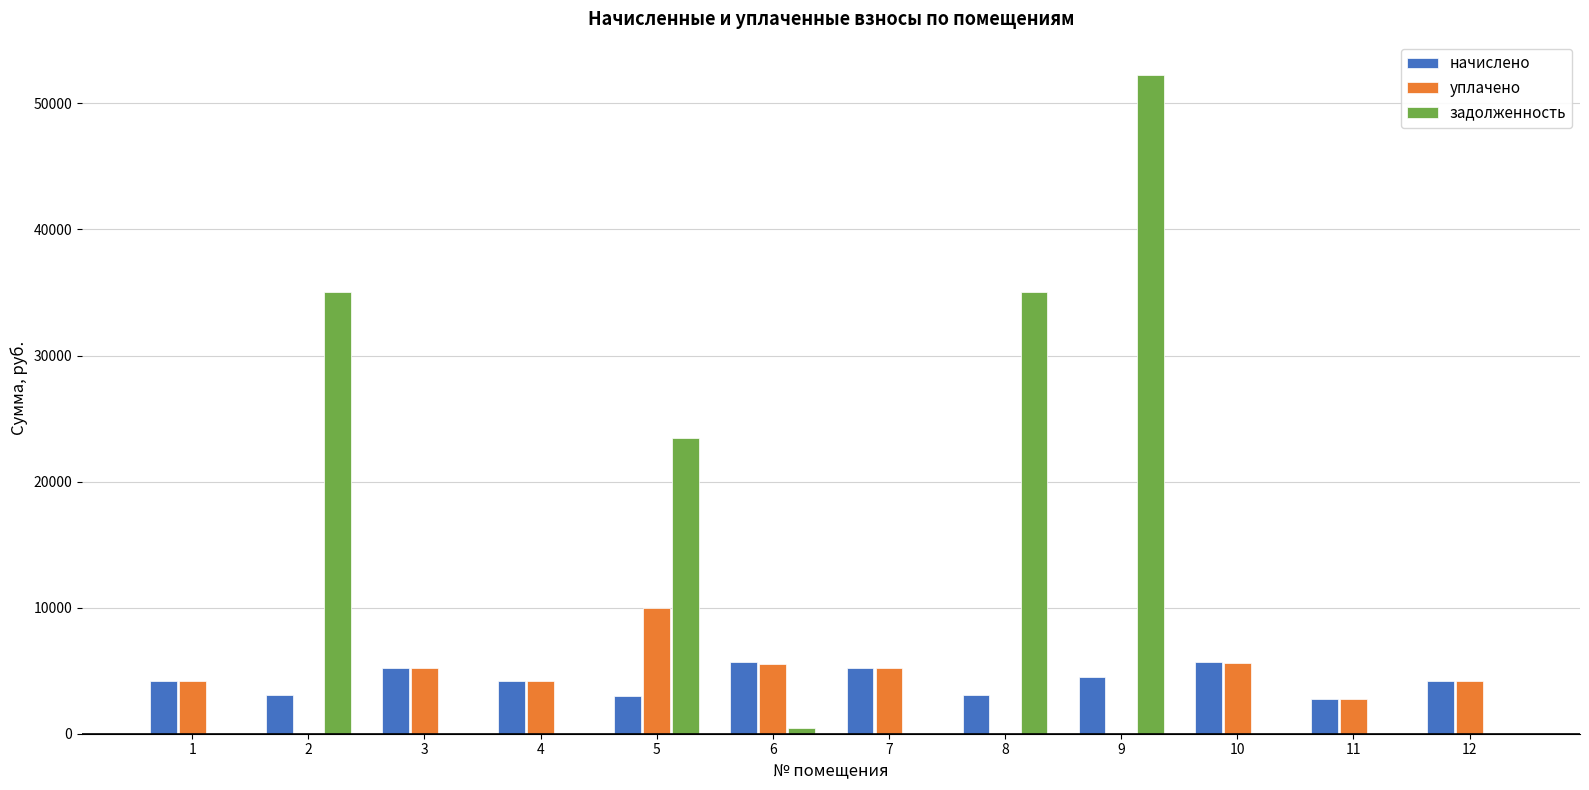

What is the highest value of the задолженность series?

52280.4